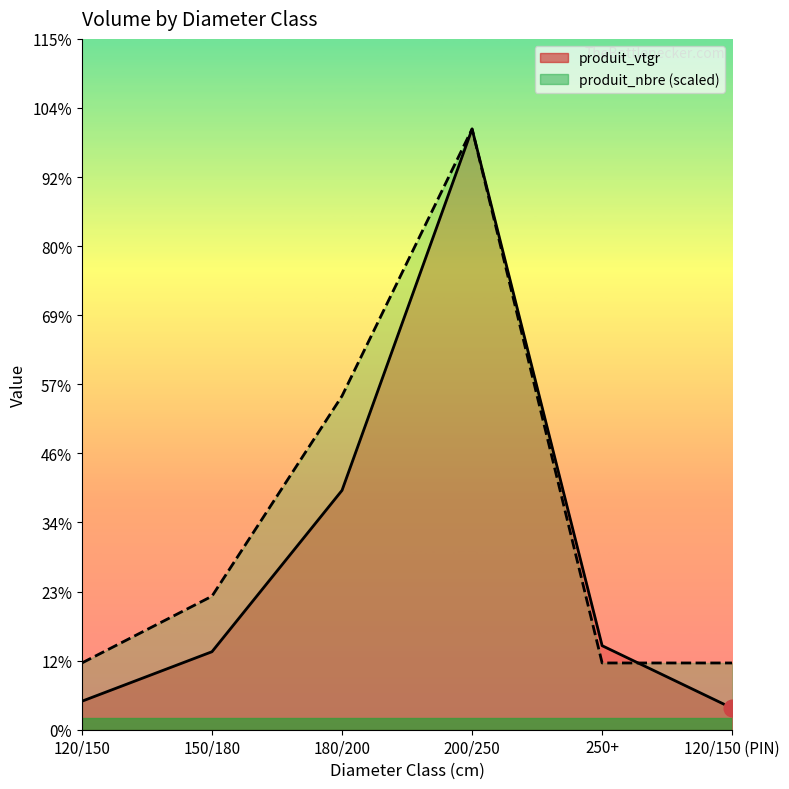

Reading left to right, transcribe all the data shown in this chart.

produit_vtgr: 1.9	5.2	16.0	40.2	5.6	1.4
produit_nbre (scaled): 4.5	8.9	22.3	40.2	4.5	4.5